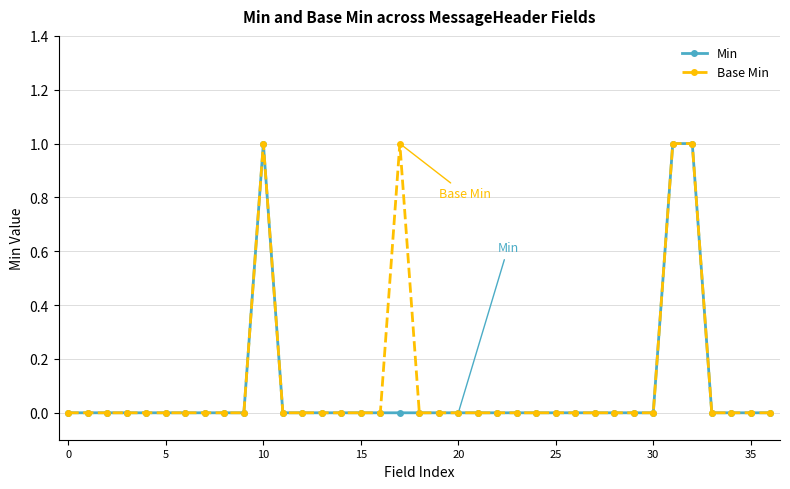

How many lines are shown in the chart?

2